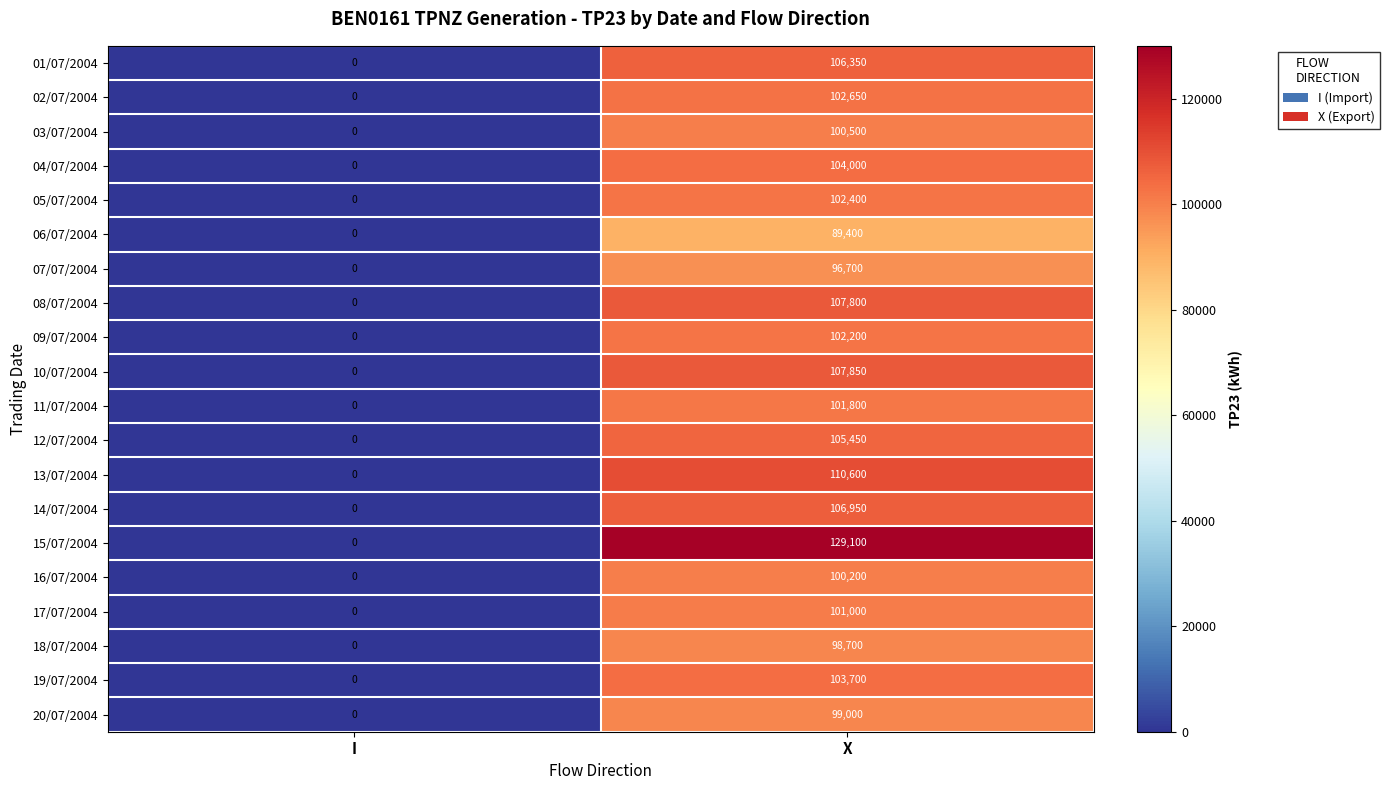

At which category is the sum across all series the highest?

X